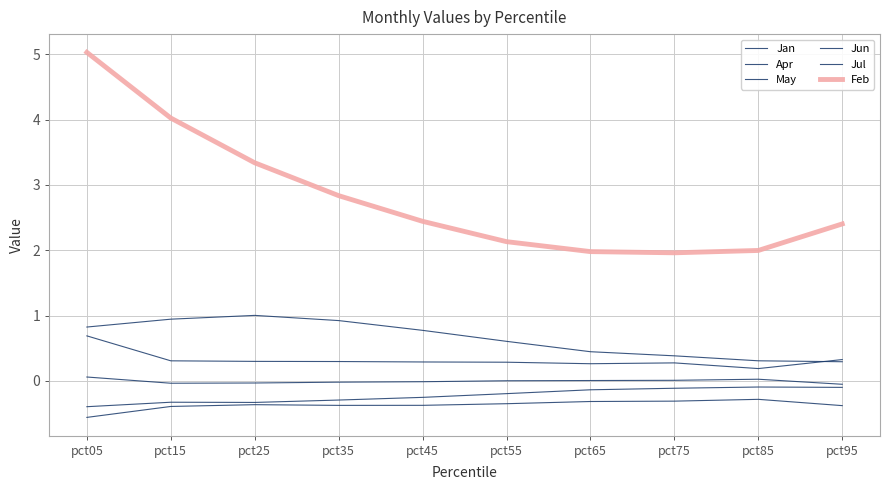

What is the maximum value shown in the chart?

5.0